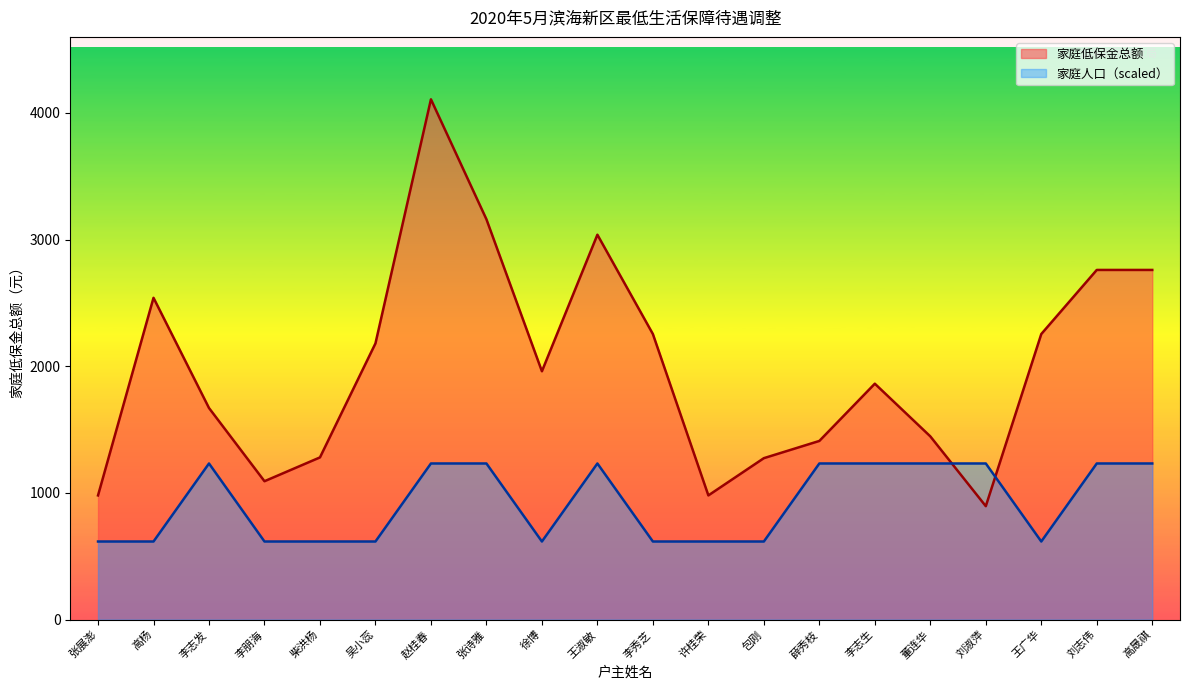

Between 高晟祺 and 徐博, which is larger?

高晟祺